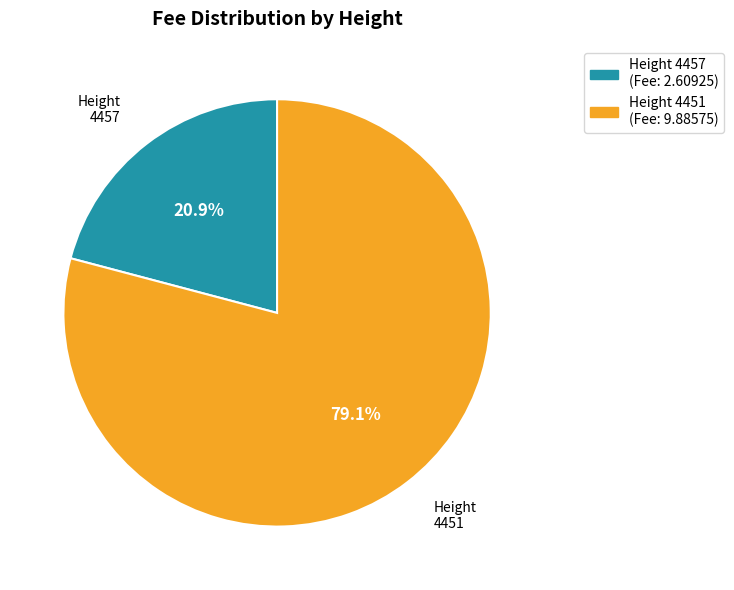

Does any single category account for the majority?

Yes